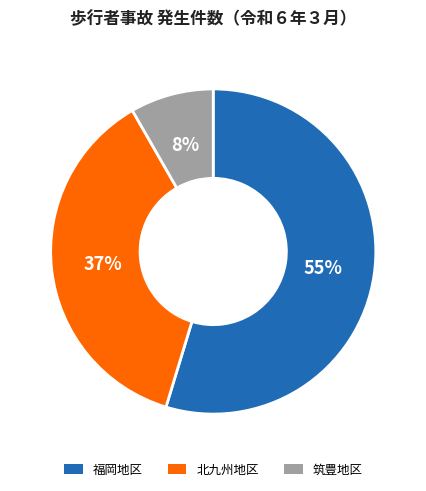

Rank the categories by value from lowest to highest.

筑豊地区, 北九州地区, 福岡地区